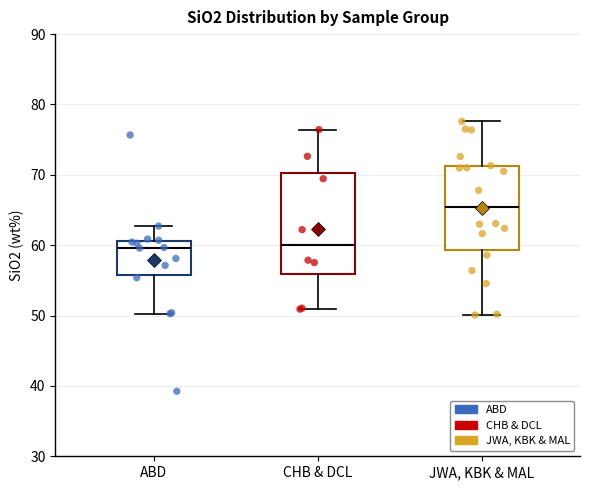

Reading left to right, transcribe this box plot: for each box, give where its median line is, the range the box spans, and where its two whiskers end, as read against the y-axis. The values are not printed on the chart, so give them approximately, as read against the axis.

ABD: median 60, box 56 to 61, whiskers 50 to 63
CHB & DCL: median 60, box 56 to 70, whiskers 51 to 76
JWA, KBK & MAL: median 65, box 59 to 71, whiskers 50 to 78